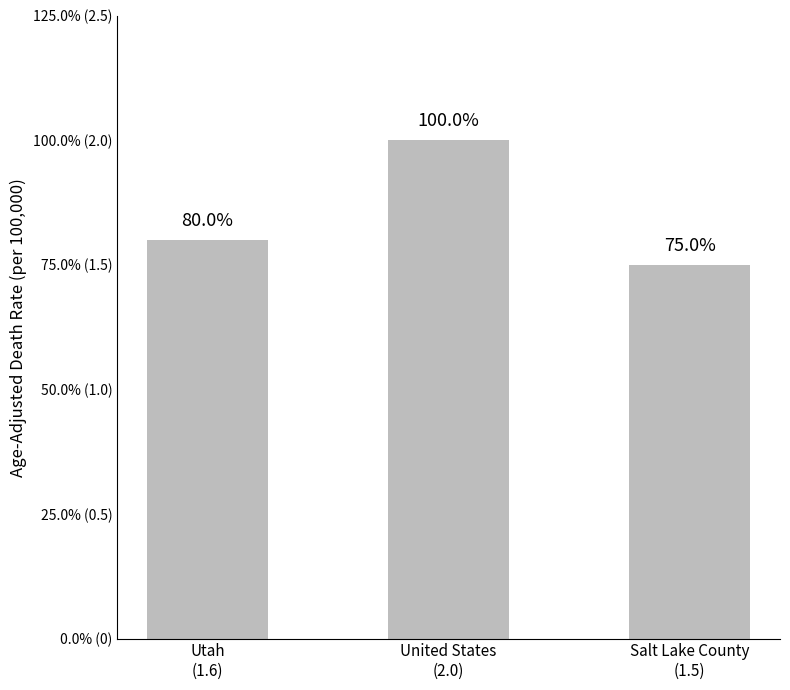

Which category has the lowest value across all series?

Salt Lake County
(1.5)